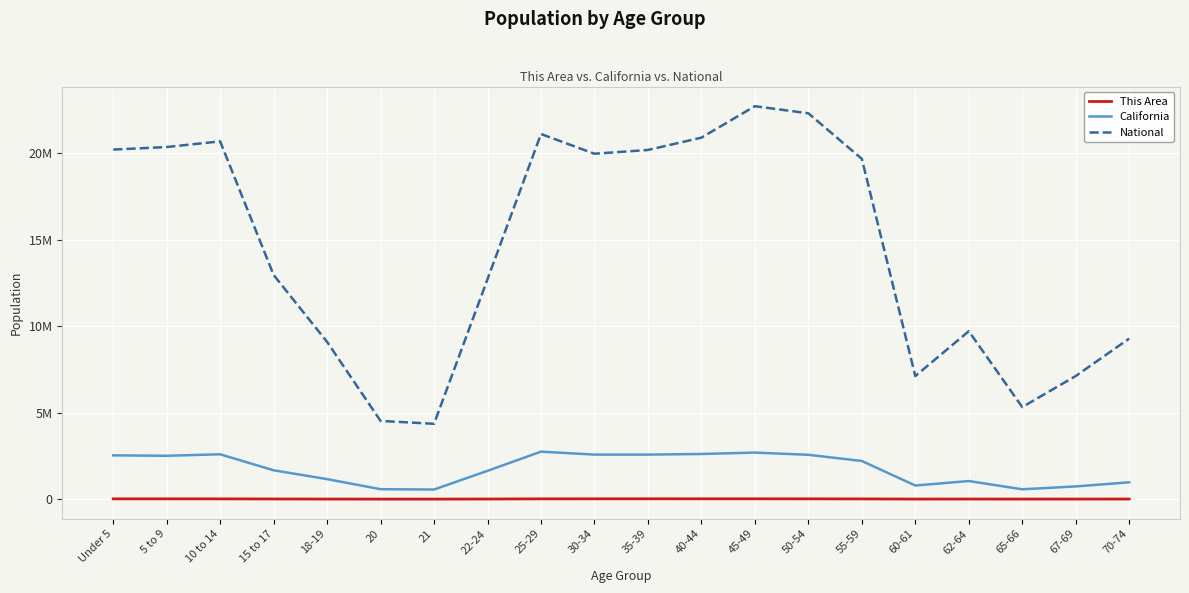

What are all the series names shown in the legend?

This Area, California, National